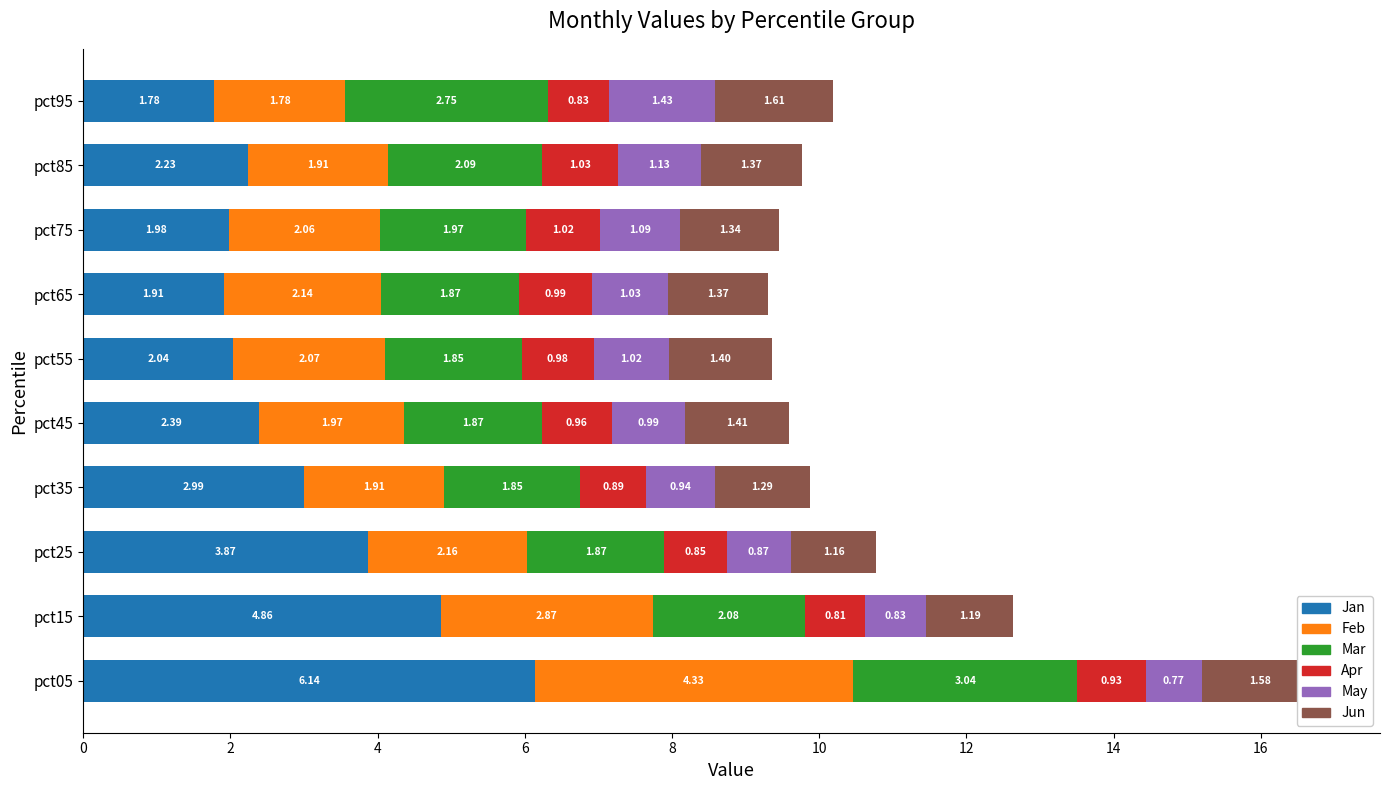

At which category is the sum across all series the highest?

pct05